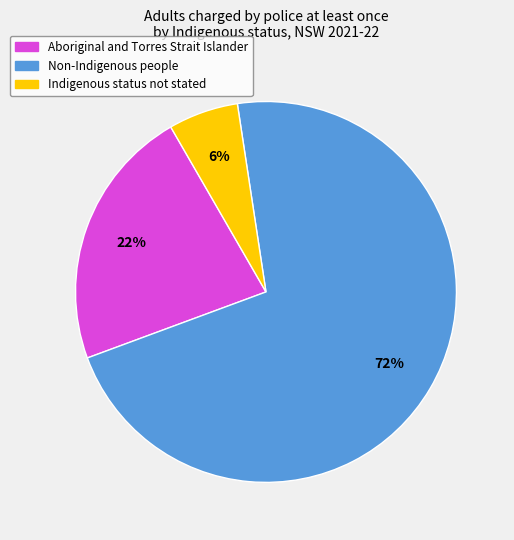

What is the smallest slice in the pie chart?

Indigenous status not stated